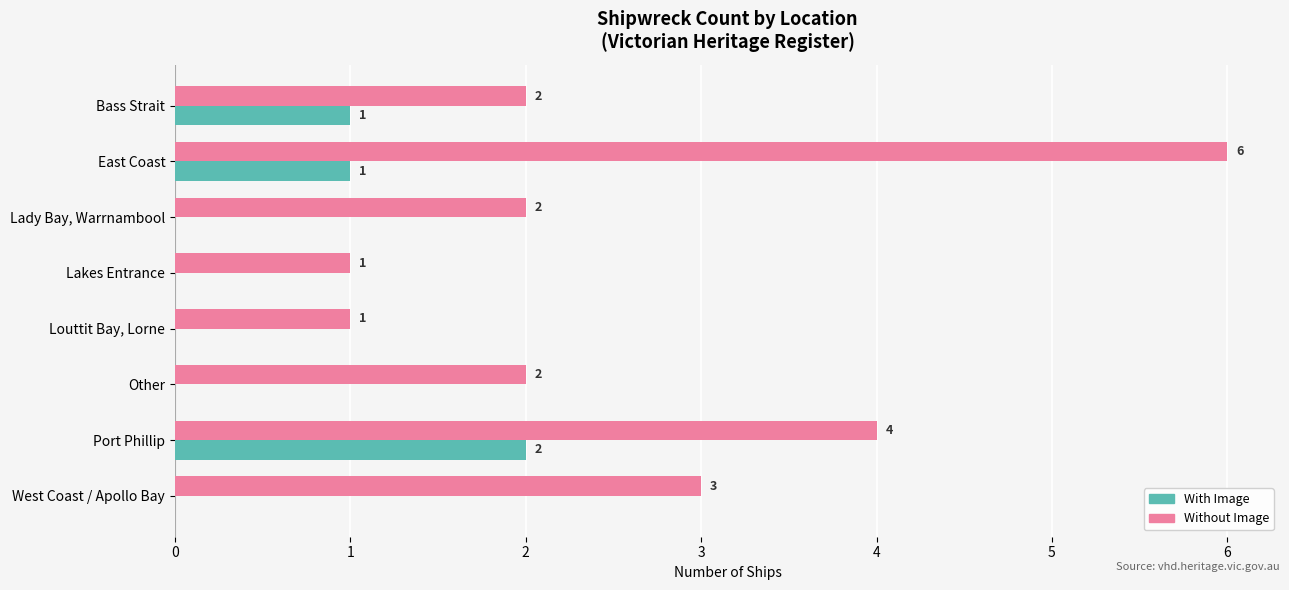

What is the maximum value for With Image?

2